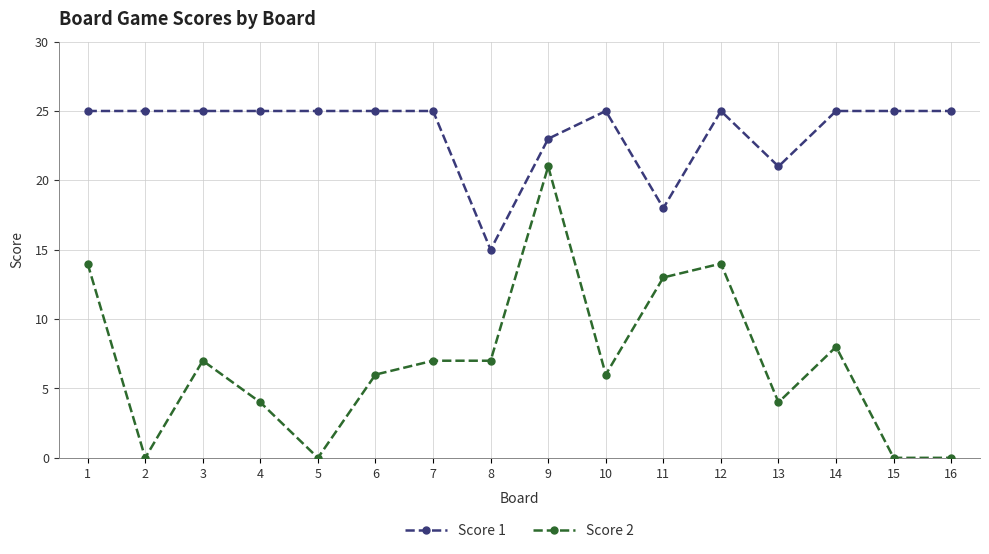

Reading left to right, list all the values displayed in this chart.

Score 1: 25	25	25	25	25	25	25	15	23	25	18	25	21	25	25	25
Score 2: 14	0	7	4	0	6	7	7	21	6	13	14	4	8	0	0